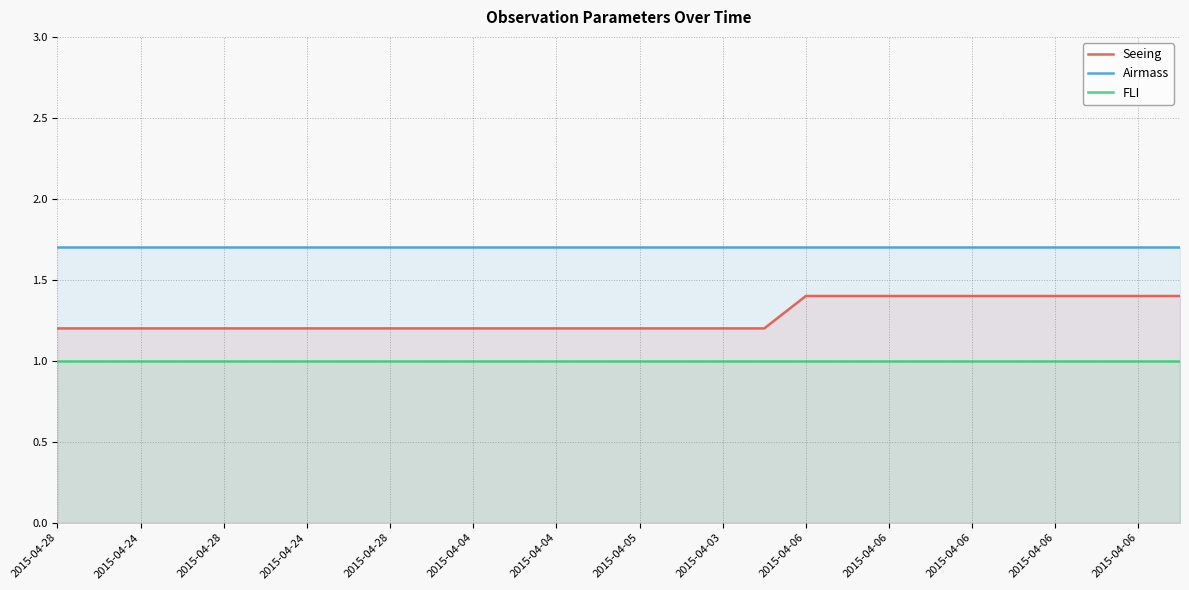

True or false: Seeing and FLI intersect in this chart.

False